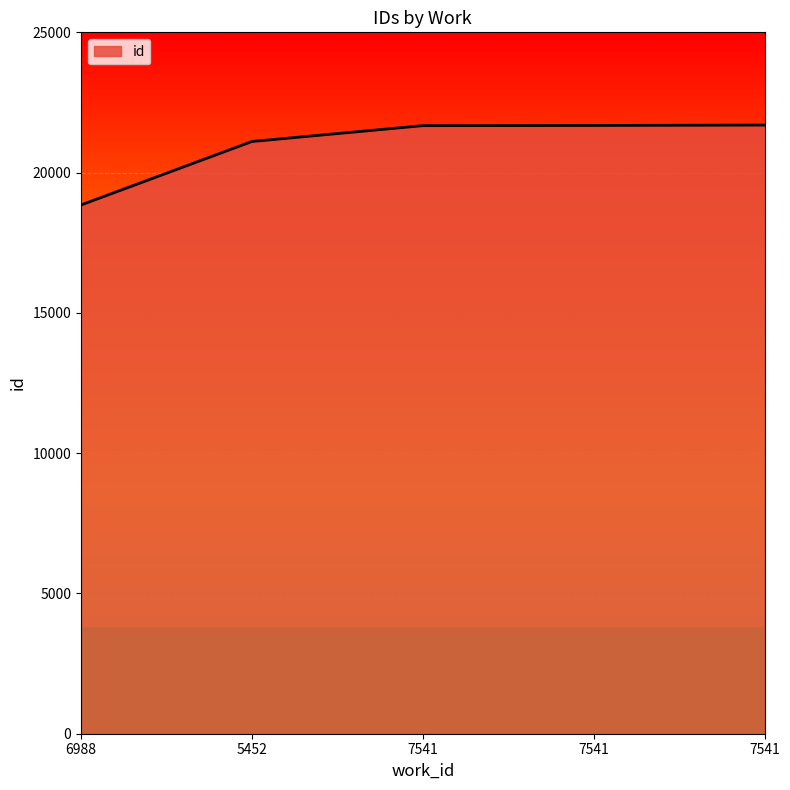

Approximately how many times larger is the value at 7541 compared to 6988?

1.2